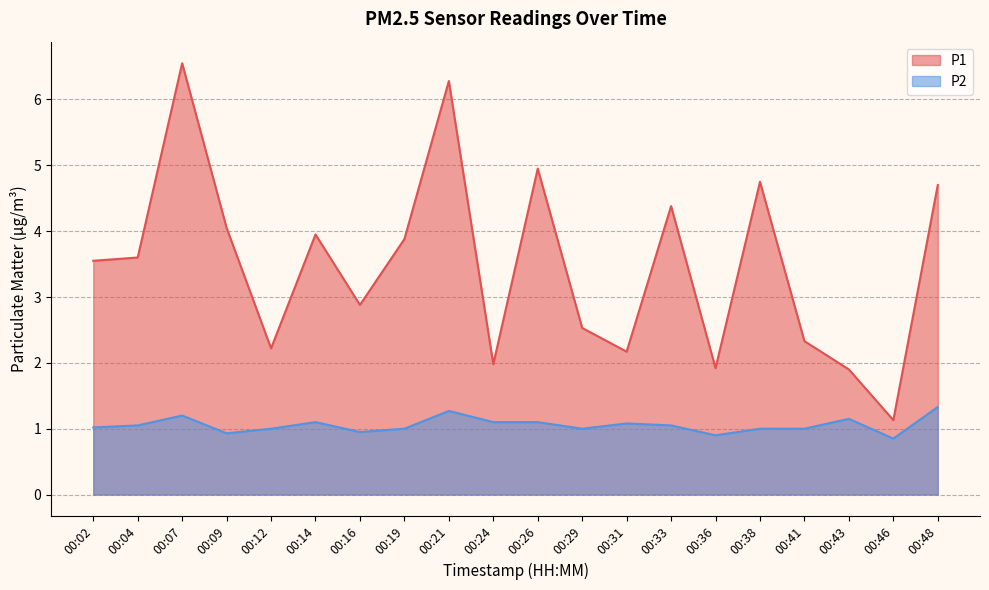

True or false: P1 and P2 intersect in this chart.

False